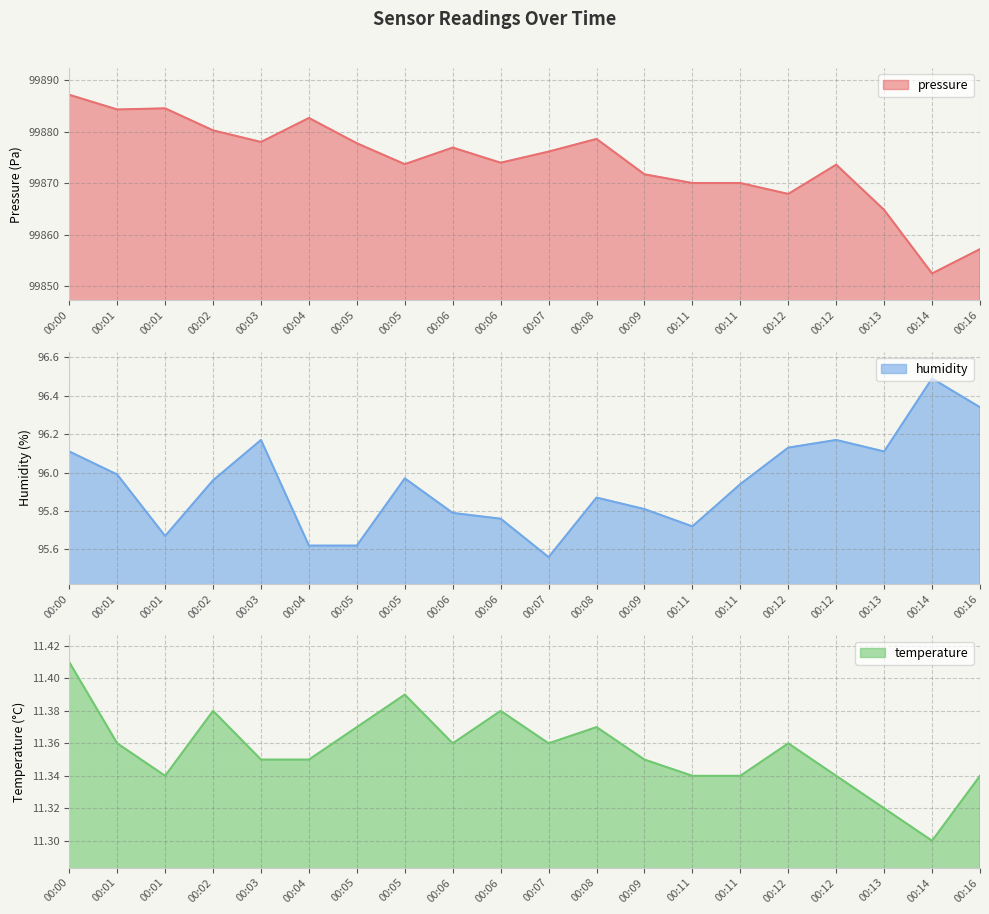

What is the difference between the humidity values at 00:05 and 00:12?

0.2